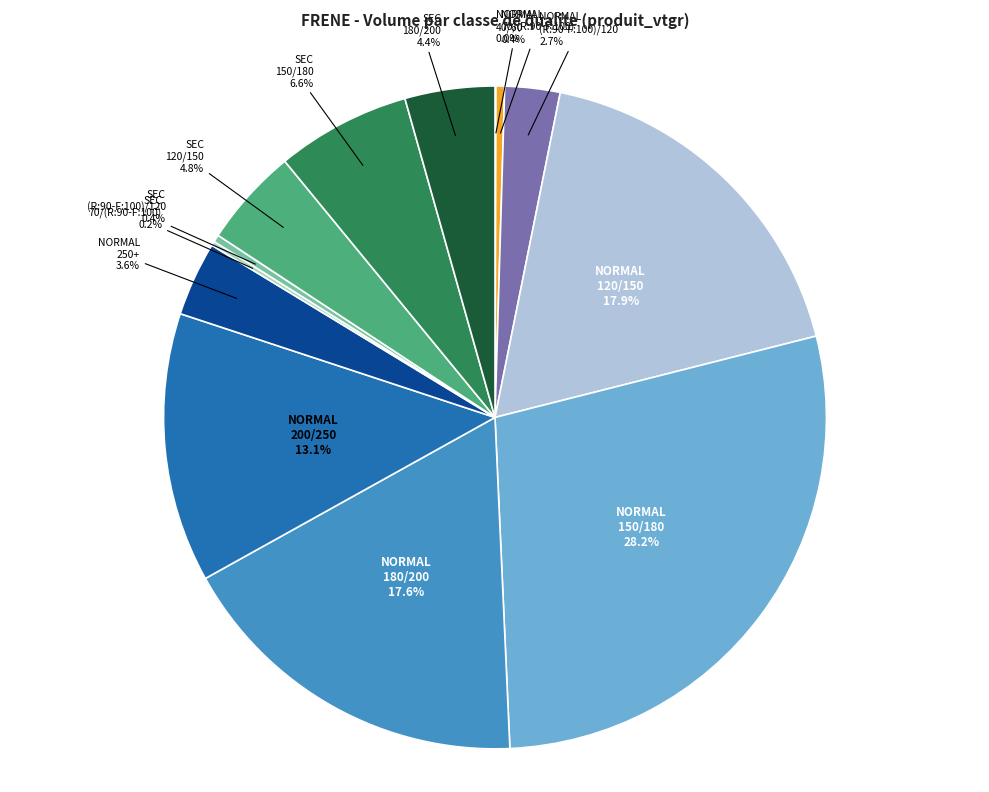

To the nearest percent, what is the average slice percentage?

8%